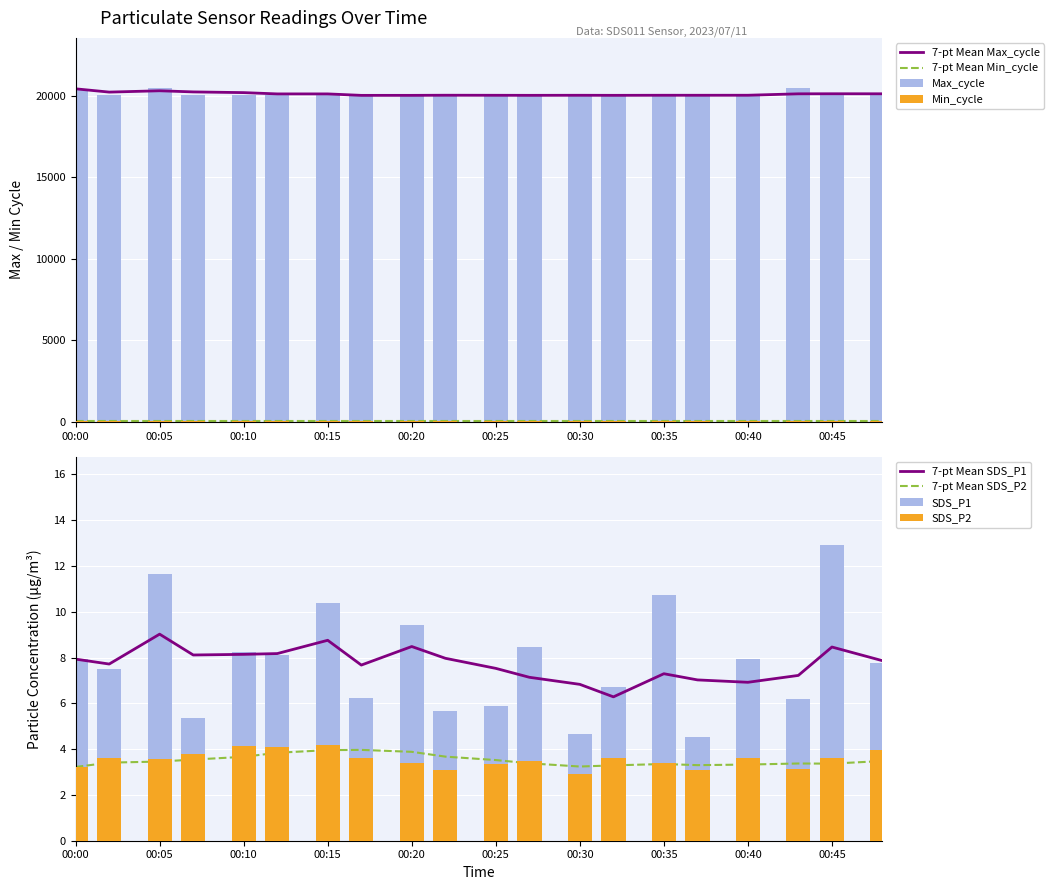

How many groups of bars are there?

20